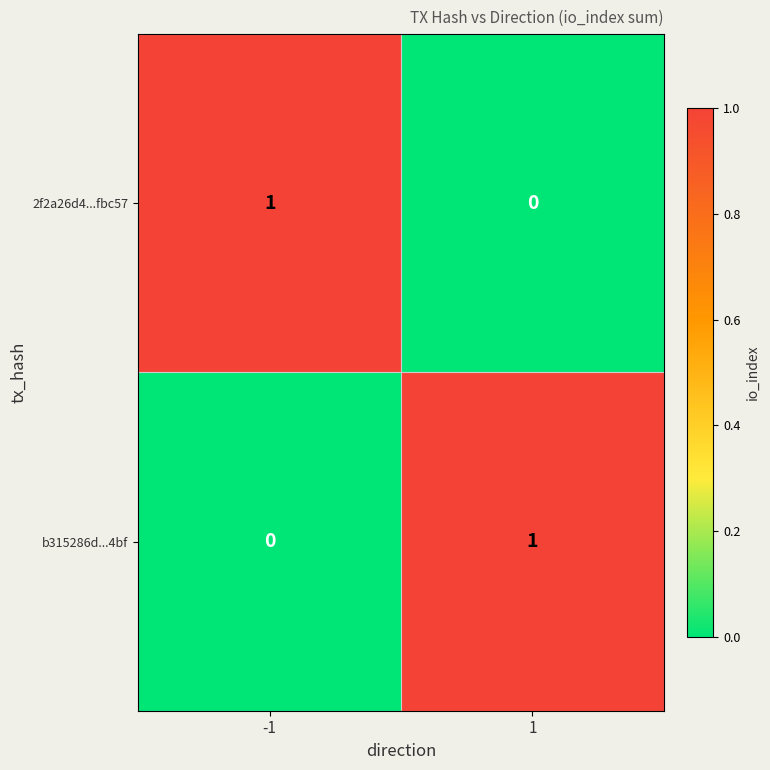

True or false: 2f2a26d4...fbc57 has a value of 0 at 1.

True